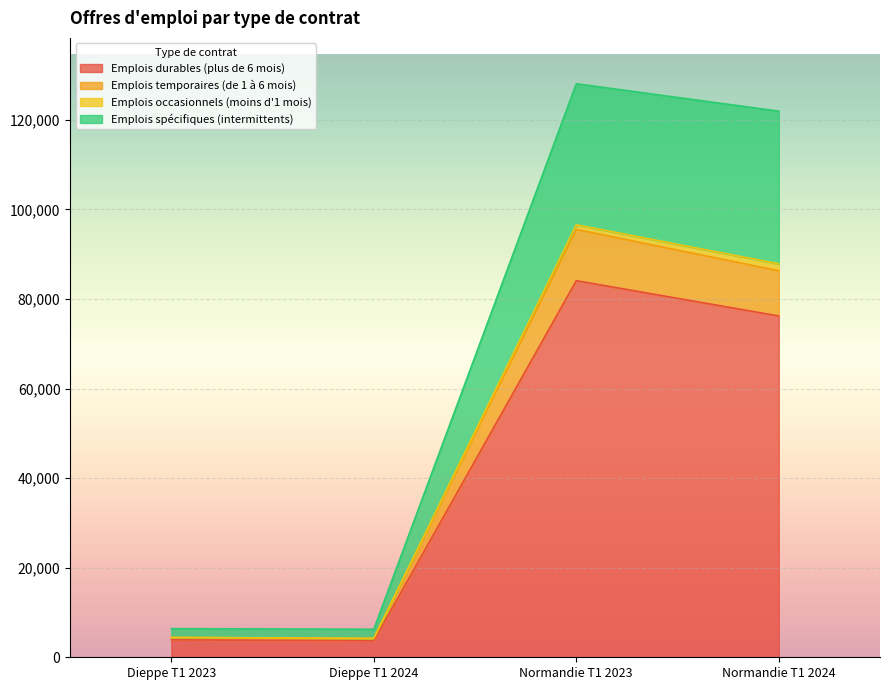

How many data points in Emplois durables (plus de 6 mois) are less than 76211?

2